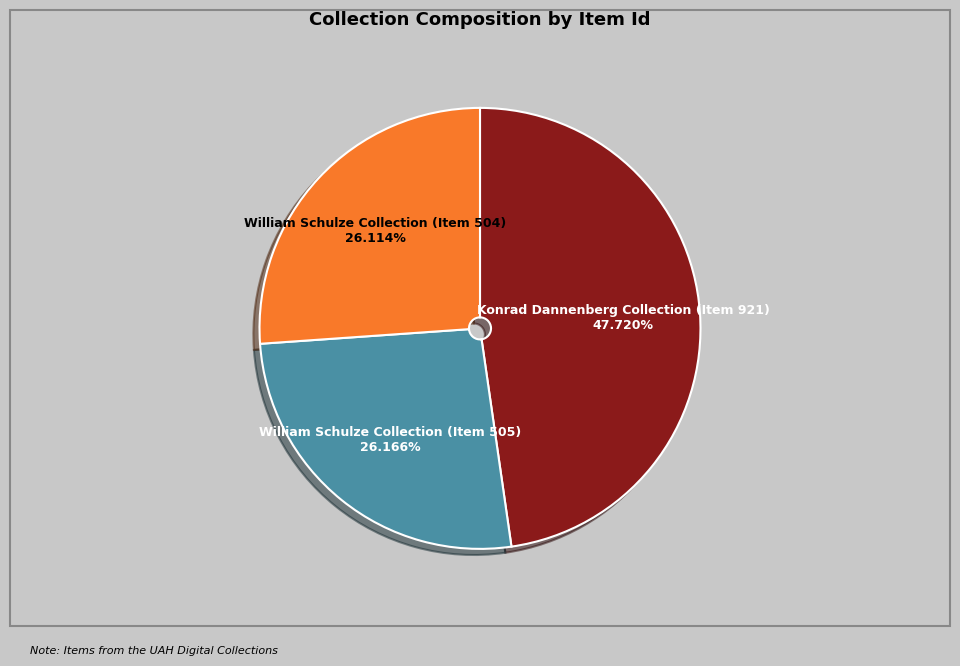

What percentage is NOT represented by William Schulze Collection (Item 505)?

73.8%